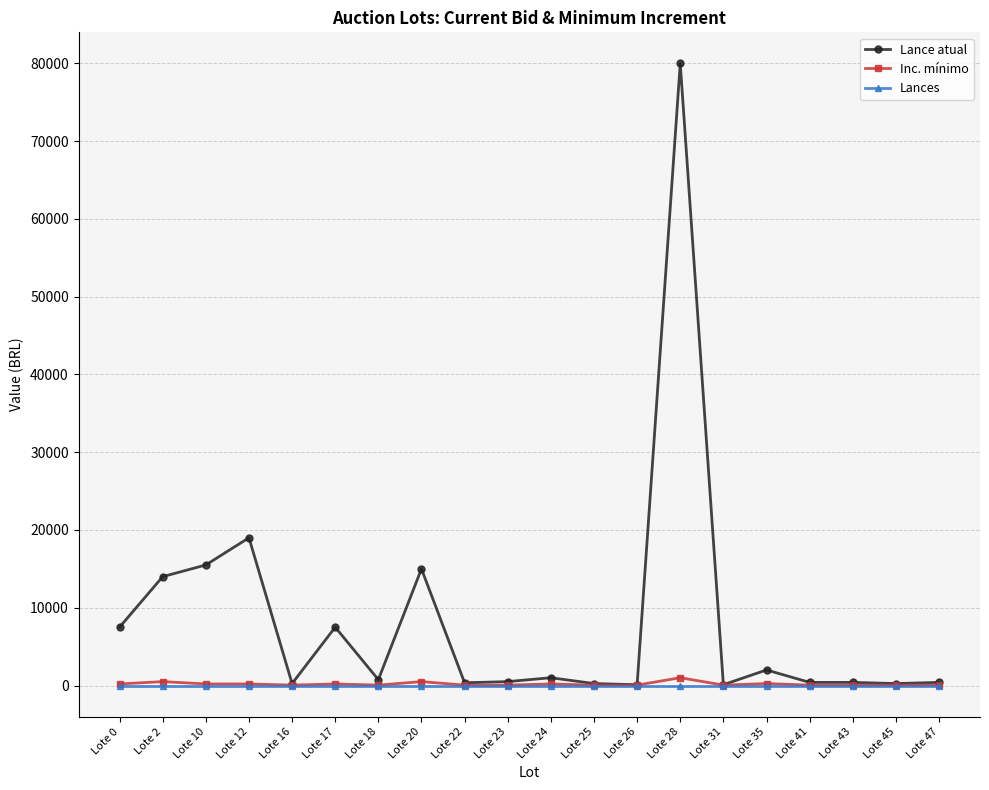

Which series has the widest spread of values?

Lance atual